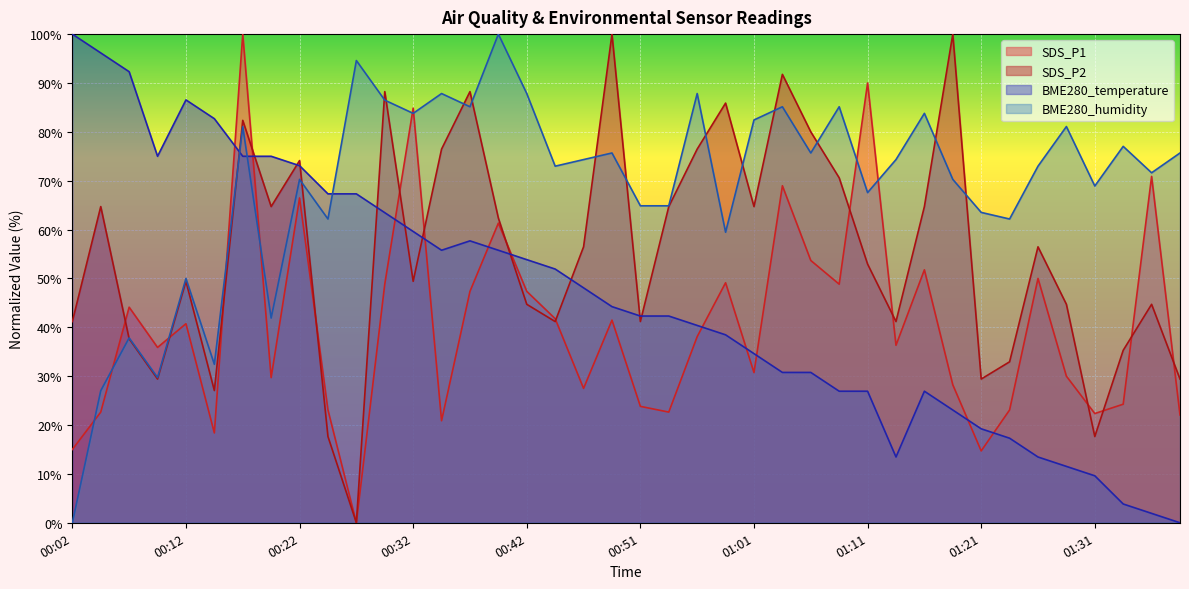

True or false: SDS_P1 has a value of 43.3 at 01:01.

False